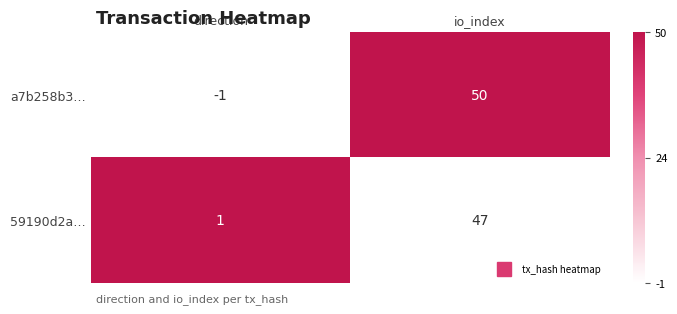

Which label corresponds to the smallest value in the chart?

direction